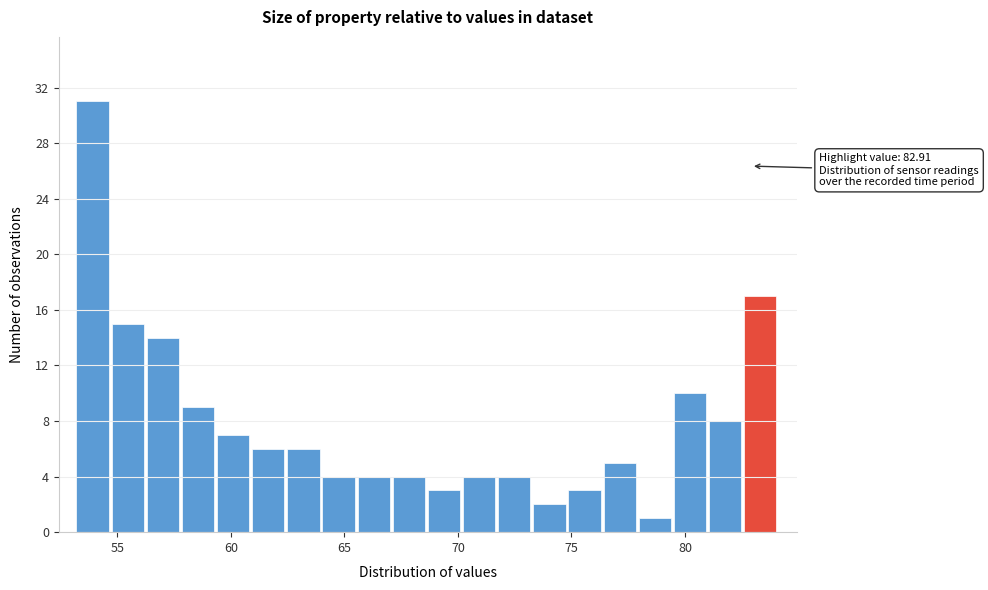

Around what value on the x-axis is the tallest bar? Give the approximate position of its centre, as read against the axis.

54.0